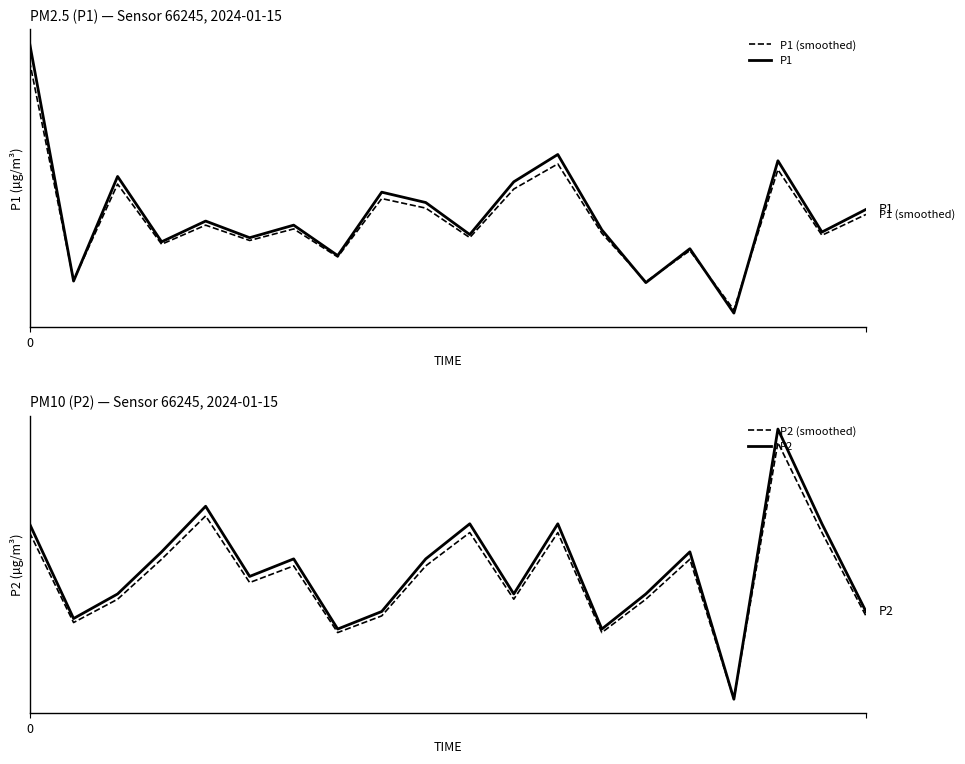

True or false: P1 (smoothed) and P1 intersect in this chart.

True